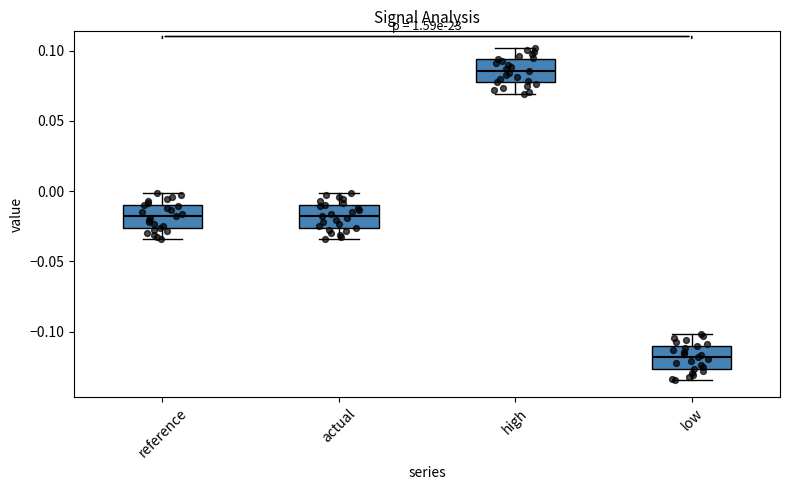

Which box has the highest median line?

high